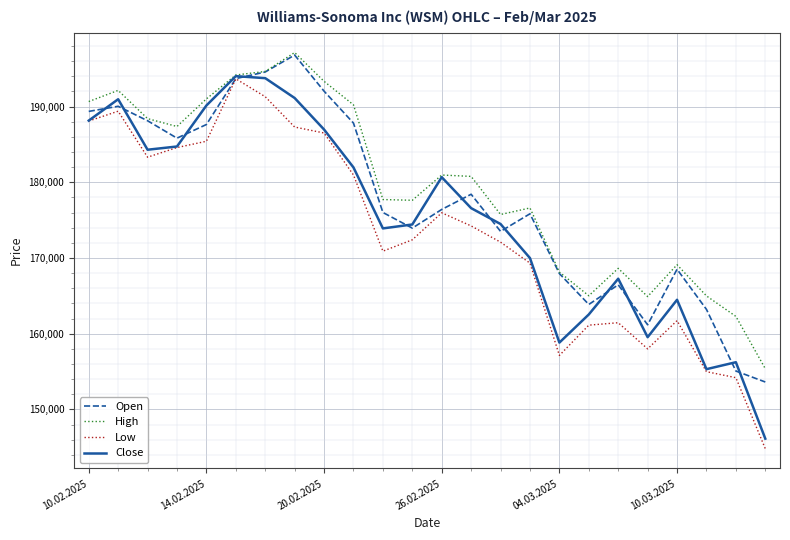

What is the greatest value displayed?

197131